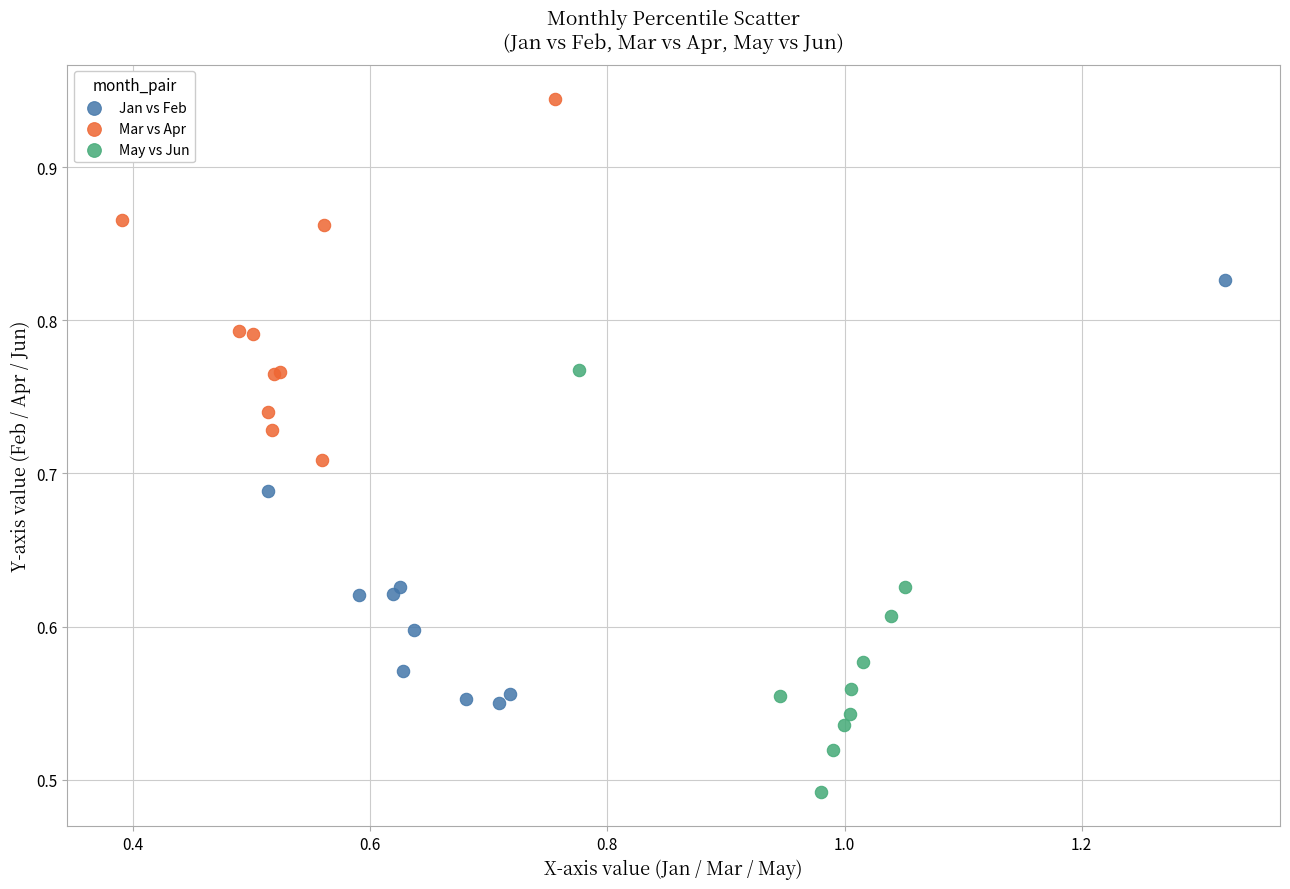

Which series reaches the minimum Y coordinate?

May vs Jun